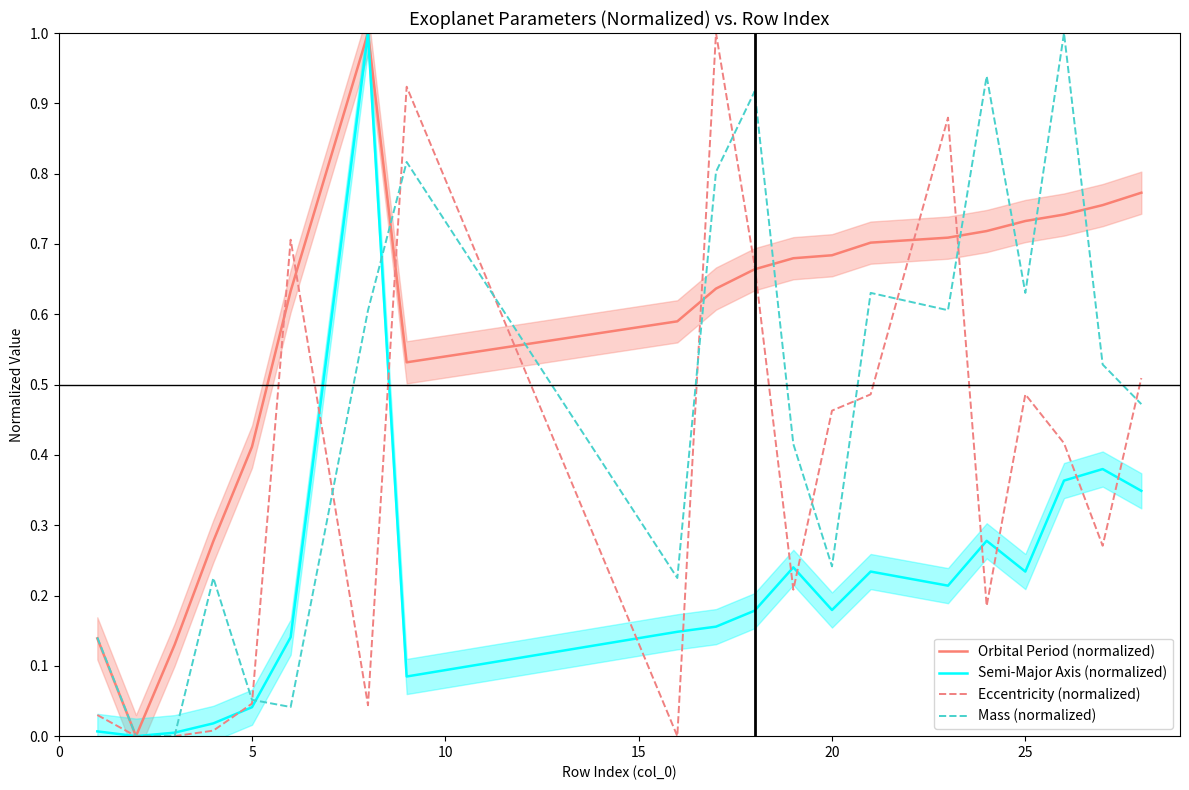

How many times do Mass (normalized) and Eccentricity (normalized) cross each other?

11